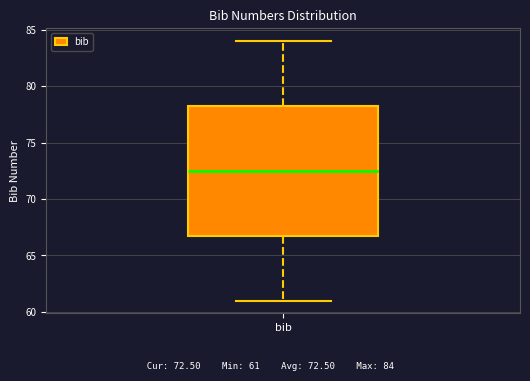

Transcribe this box plot: give where the median line is, the range the box spans, and where the two whiskers end, as read against the y-axis. The values are not printed on the chart, so give them approximately, as read against the axis.

median 72.5, box 67.0 to 78.5, whiskers 61.0 to 84.0